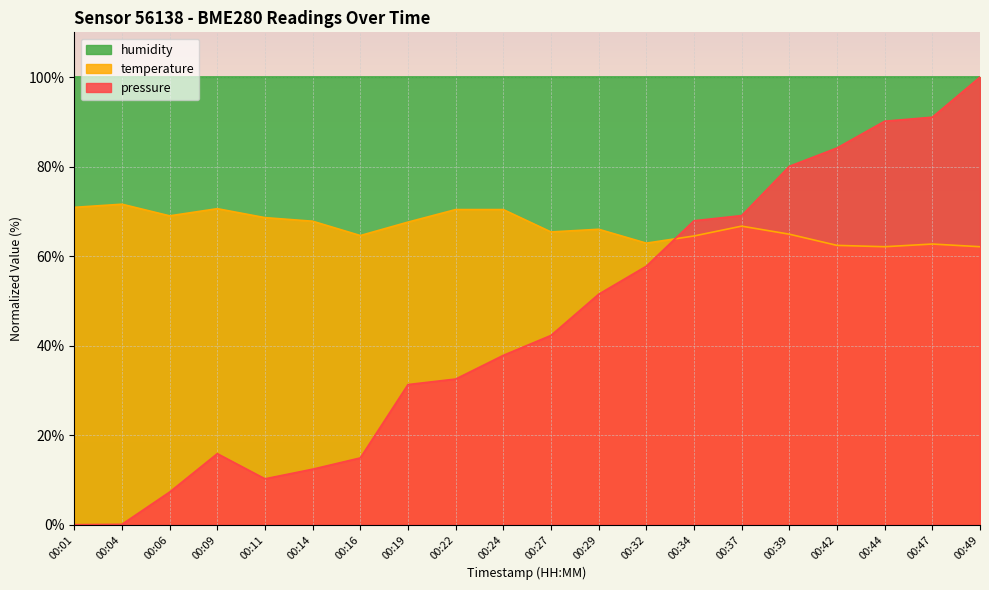

At which label does pressure first exceed 42?

00:27